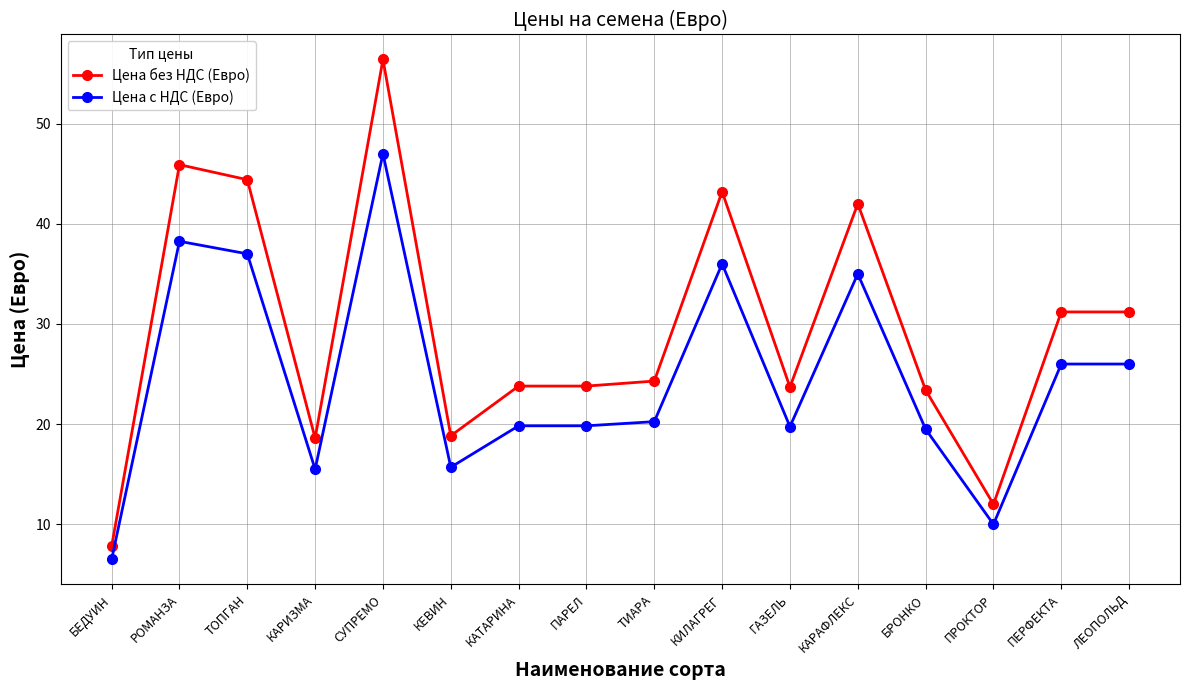

What is the label of the 2nd point from the left?

РОМАНЗА